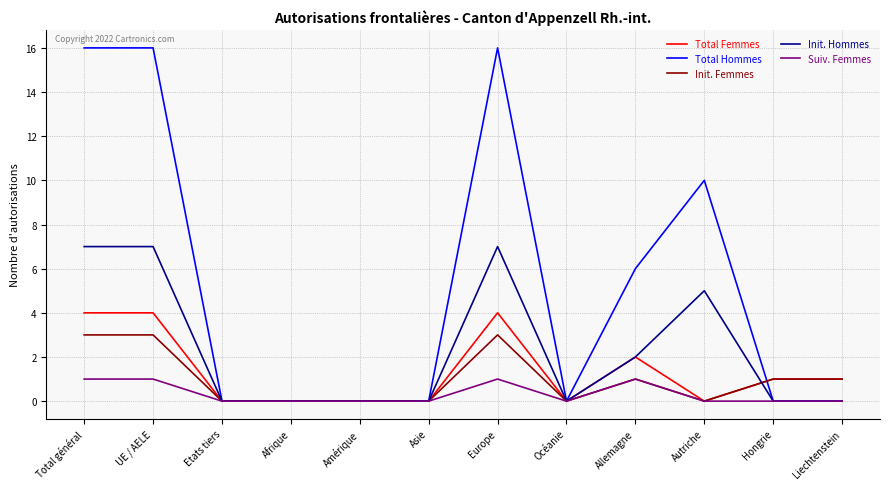

What position from the left is Allemagne?

9